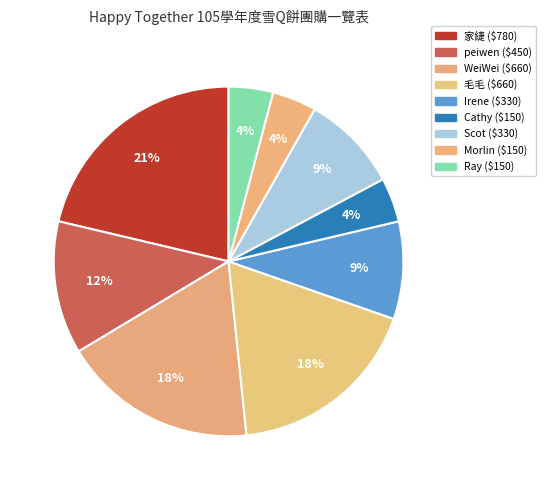

The WeiWei slice represents 18% of the pie. True or false?

True